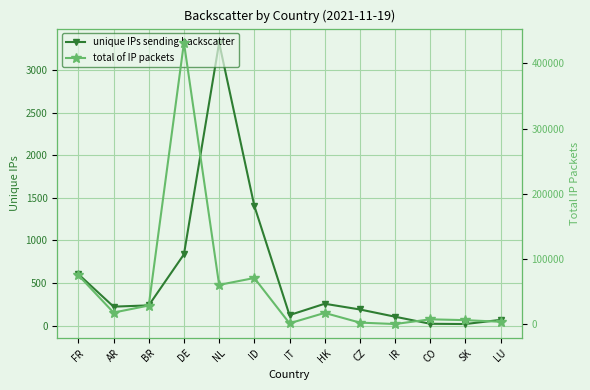

True or false: total of IP packets and unique IPs sending backscatter cross at least once.

False